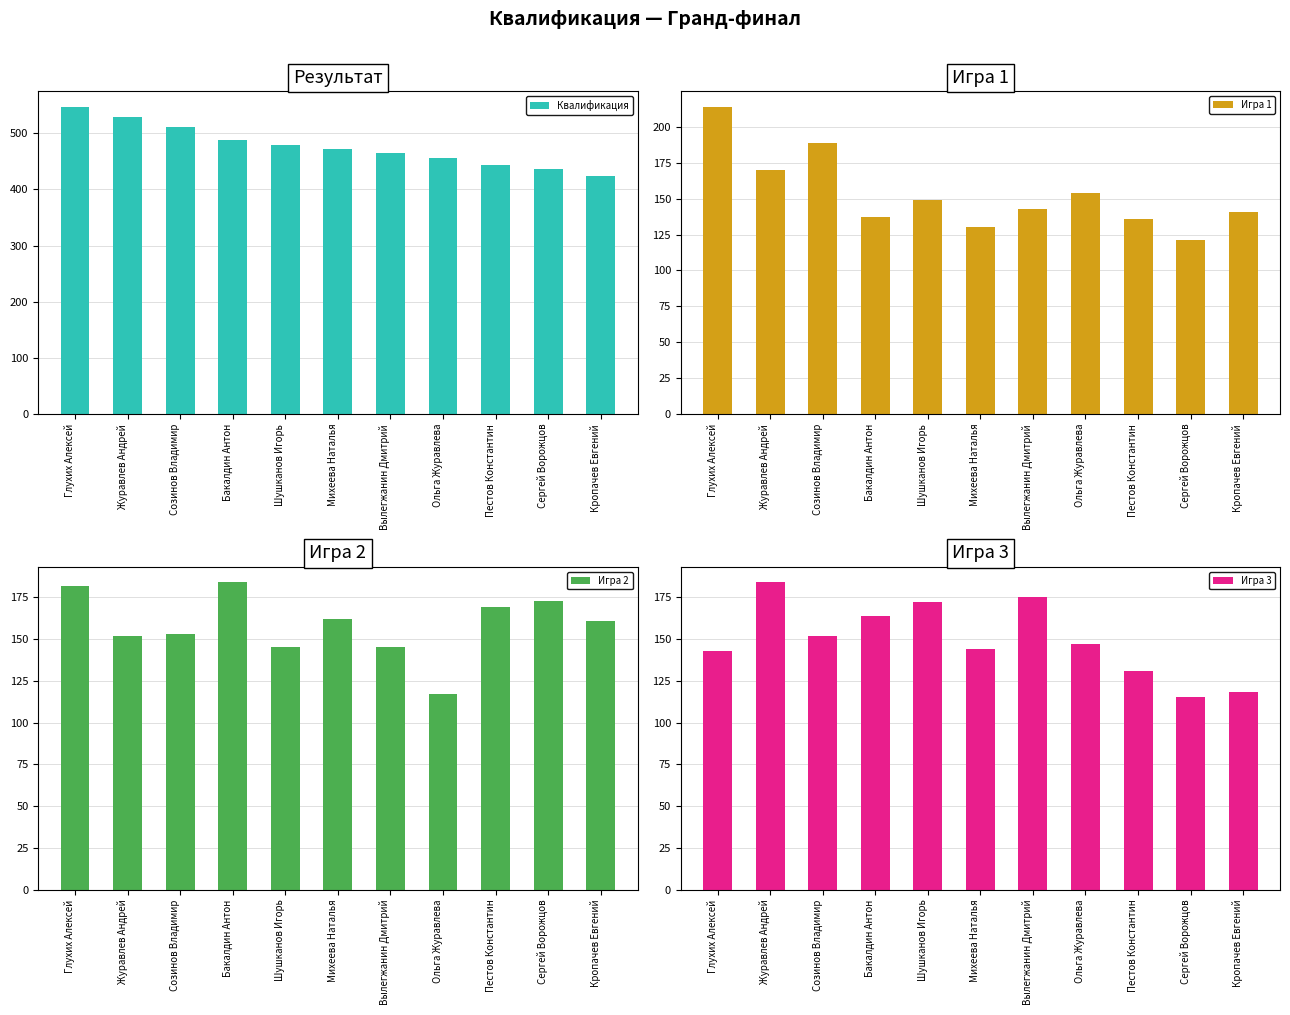

Where is Игра 3 nearest to the value 149?

Ольга Журавлева